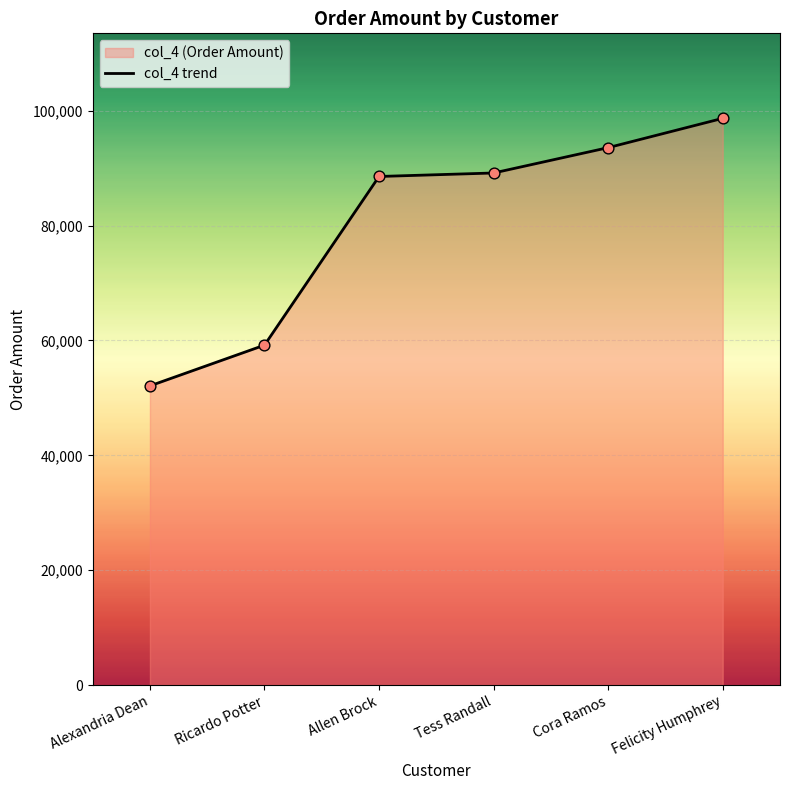

Which has a higher value, Allen Brock or Cora Ramos?

Cora Ramos